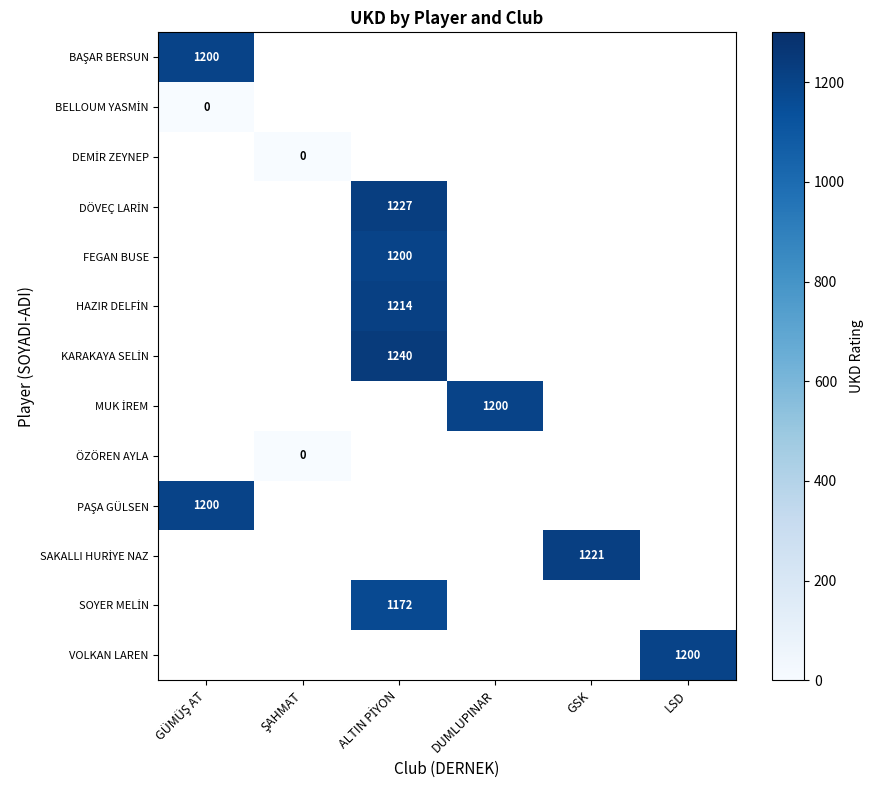

How many data points does each series have?

6